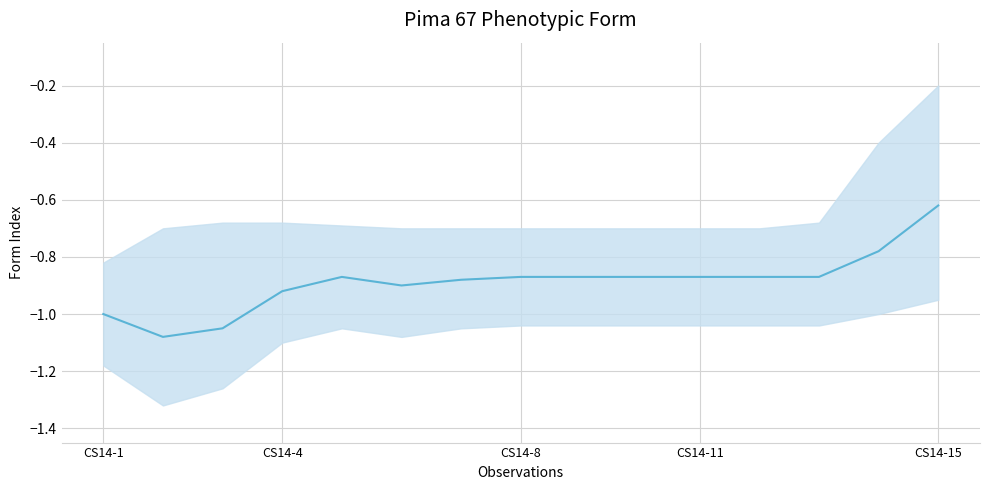

True or false: the data shows -0.9 at 6.

True